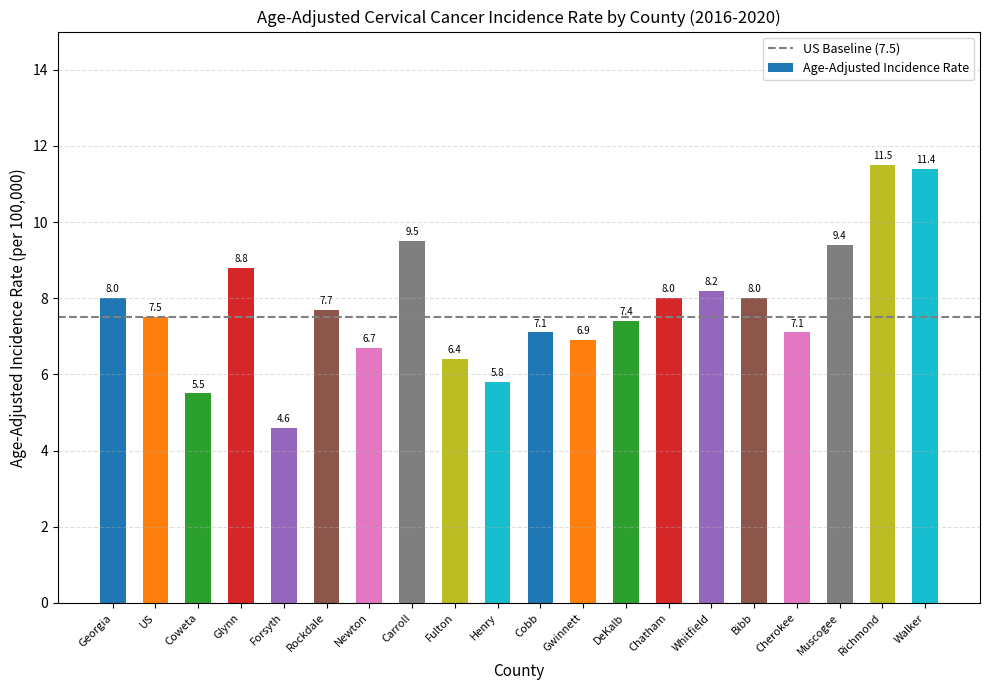

What is the difference between the values at Carroll and Cobb?

2.4